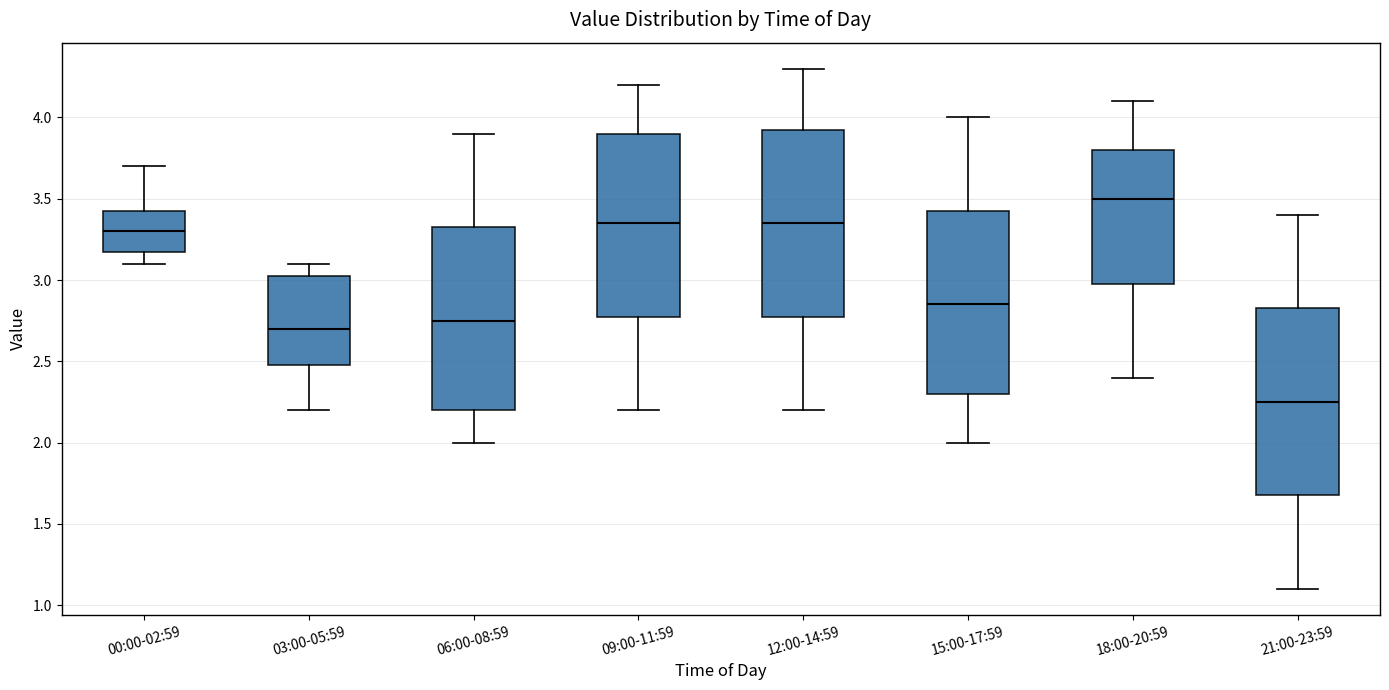

Reading left to right, read every box against the y-axis: the position of its median line, the range the box covers, and the ends of its whiskers. The values are not printed on the chart, so give them approximately, as read against the axis.

00:00-02:59: median 3.30, box 3.20 to 3.45, whiskers 3.10 to 3.70
03:00-05:59: median 2.70, box 2.50 to 3.05, whiskers 2.20 to 3.10
06:00-08:59: median 2.75, box 2.20 to 3.35, whiskers 2.00 to 3.90
09:00-11:59: median 3.35, box 2.80 to 3.90, whiskers 2.20 to 4.20
12:00-14:59: median 3.35, box 2.80 to 3.95, whiskers 2.20 to 4.30
15:00-17:59: median 2.85, box 2.30 to 3.45, whiskers 2.00 to 4.00
18:00-20:59: median 3.50, box 3.00 to 3.80, whiskers 2.40 to 4.10
21:00-23:59: median 2.25, box 1.70 to 2.85, whiskers 1.10 to 3.40